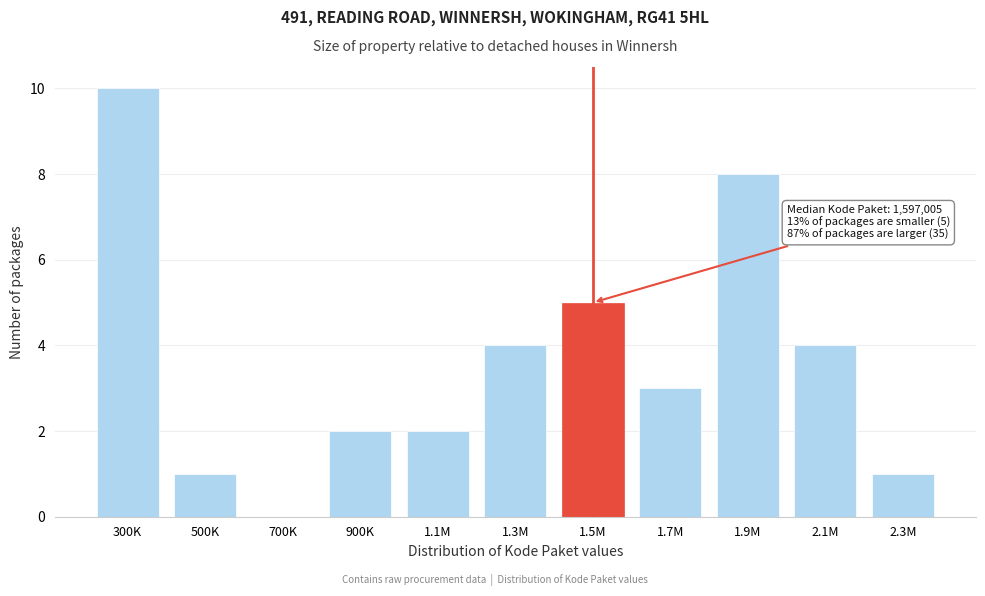

Reading left to right, what are all the values shown in this chart?

300K=10	500K=1	700K=0	900K=2	1.1M=2	1.3M=4	1.5M=5	1.7M=3	1.9M=8	2.1M=4	2.3M=1